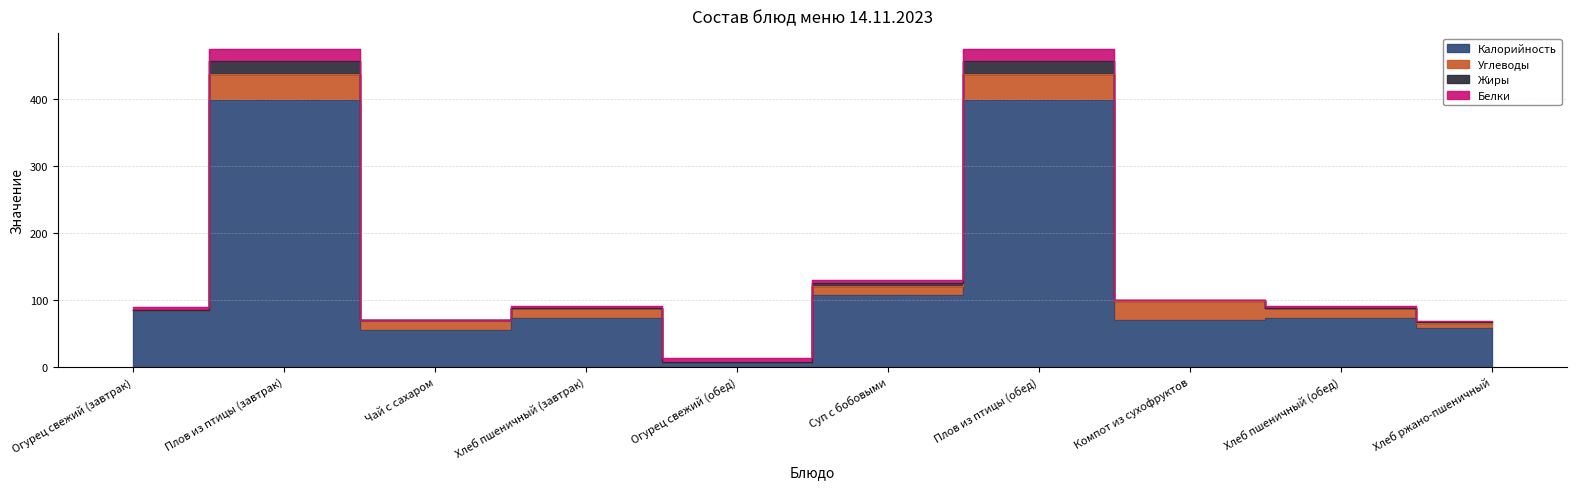

True or false: Калорийность and Жиры intersect in this chart.

False